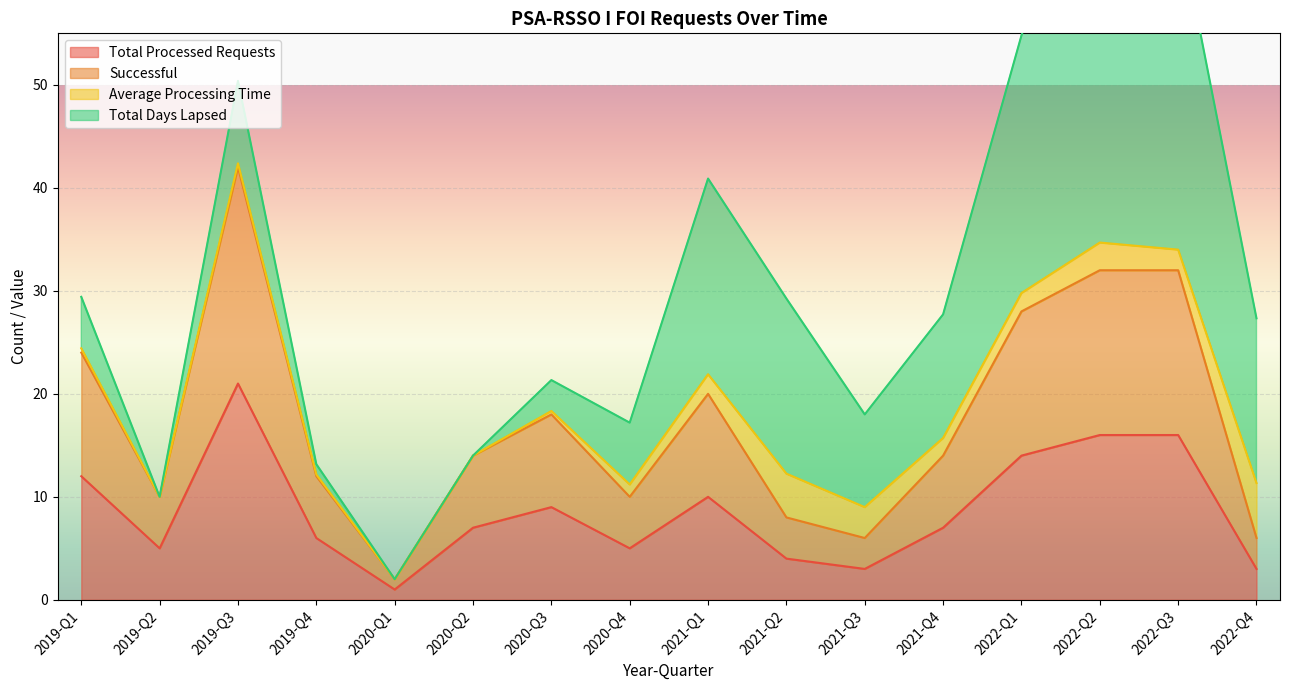

Is the value of Successful at 2021-Q1 greater than the value of Total Processed Requests at 2021-Q1?

Yes